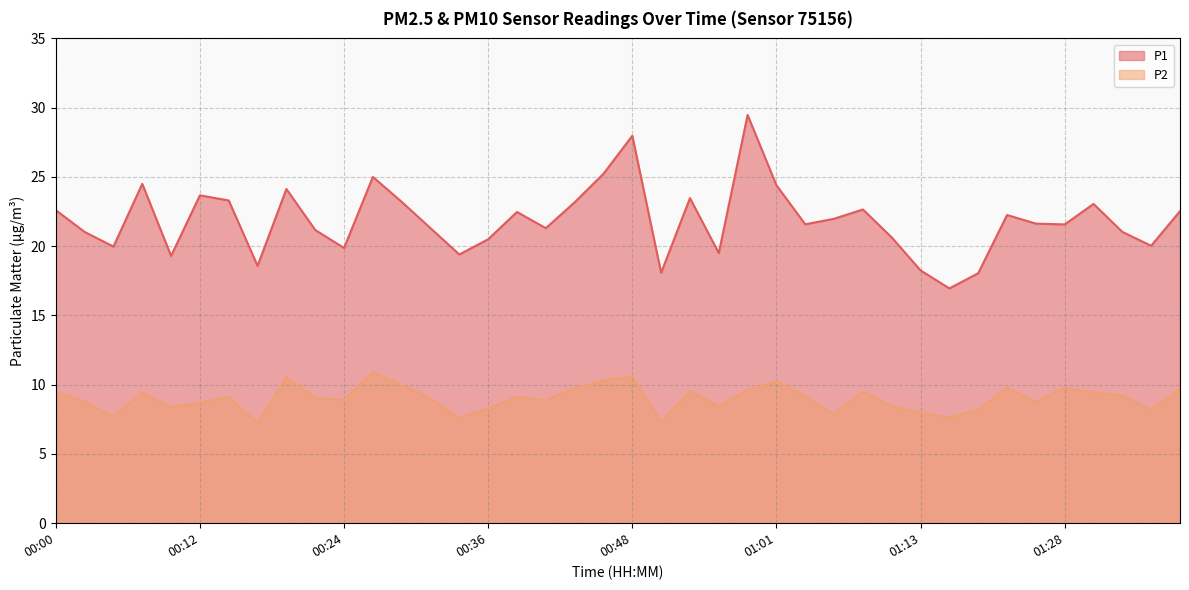

What is the label of the 24th point from the left?

00:56